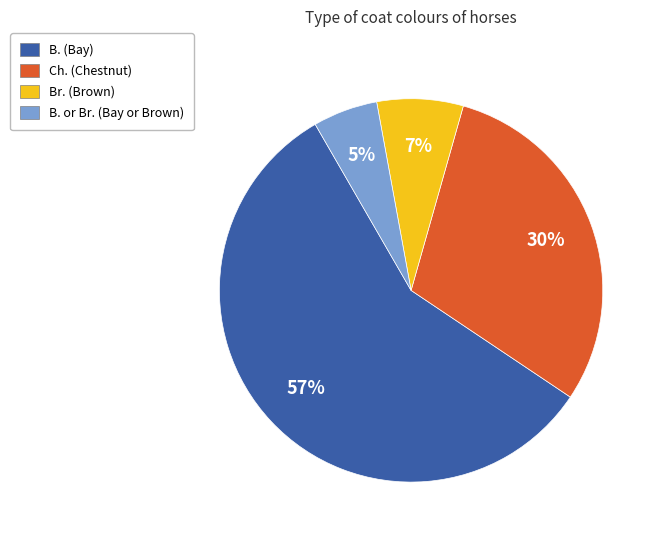

Is the sum of Br. (Brown) and B. (Bay) greater than half?

Yes